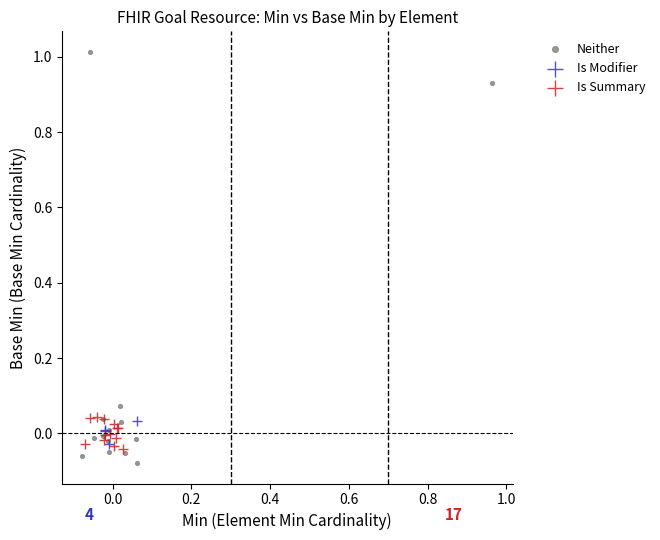

Which series has the largest Y range (max minus min)?

Neither